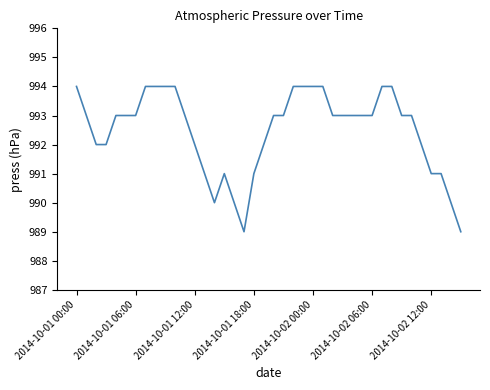

What is the greatest value displayed?

994